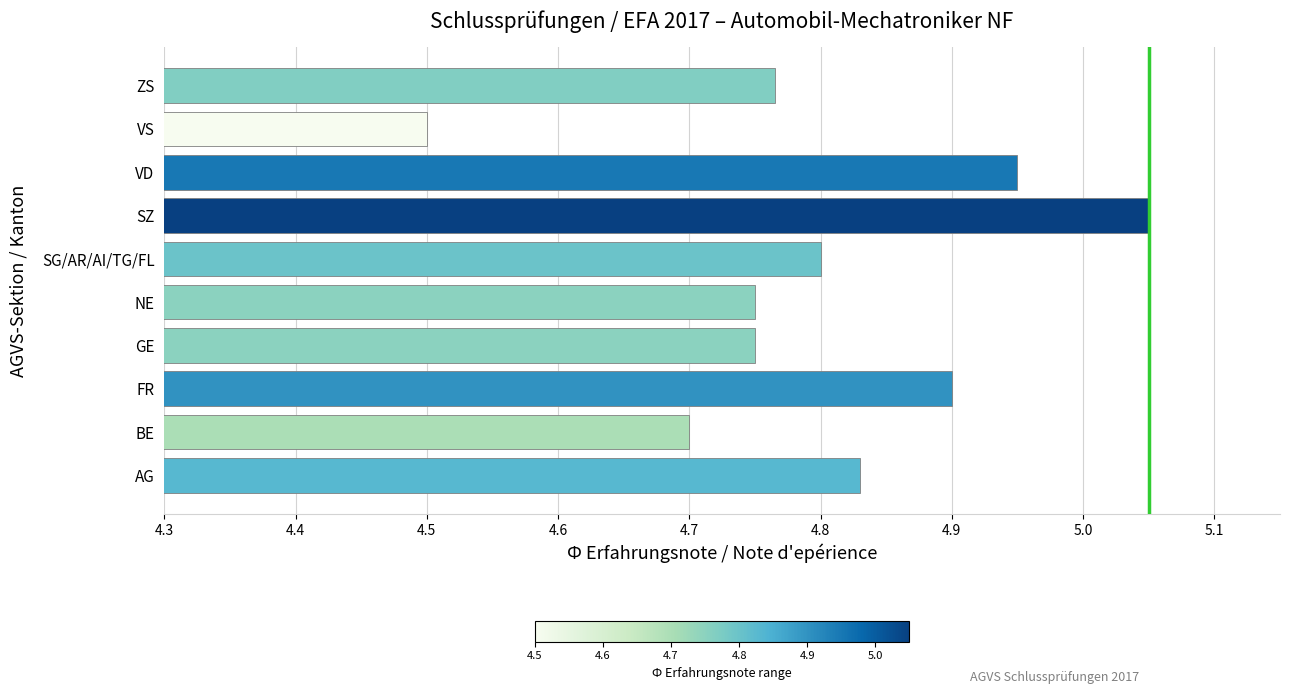

Where is the data nearest to the value 4?

VS